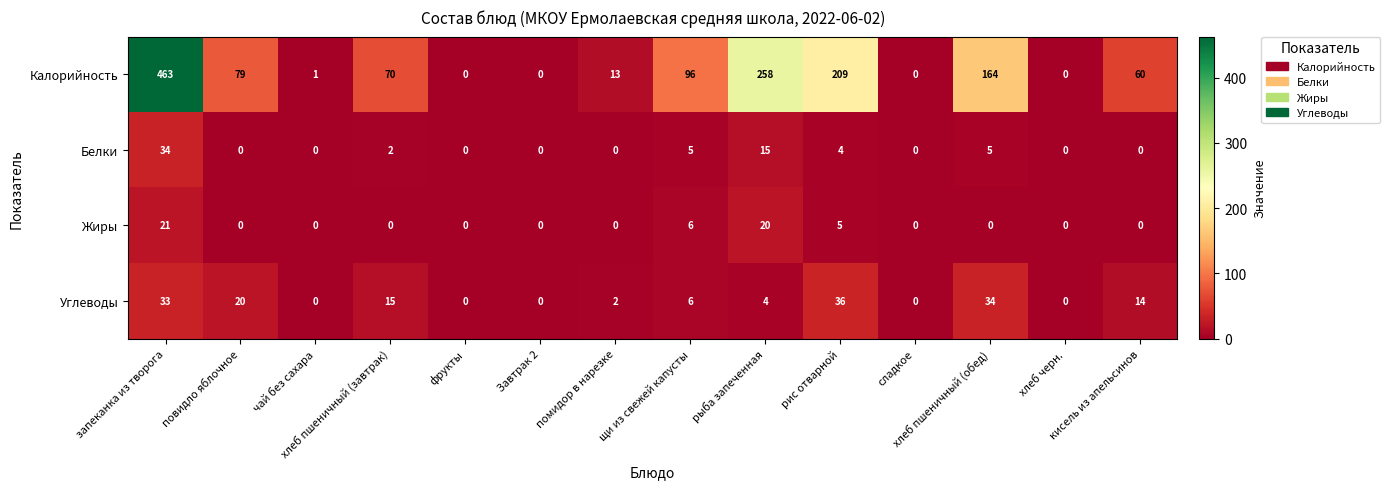

What is the maximum value for Жиры?

21